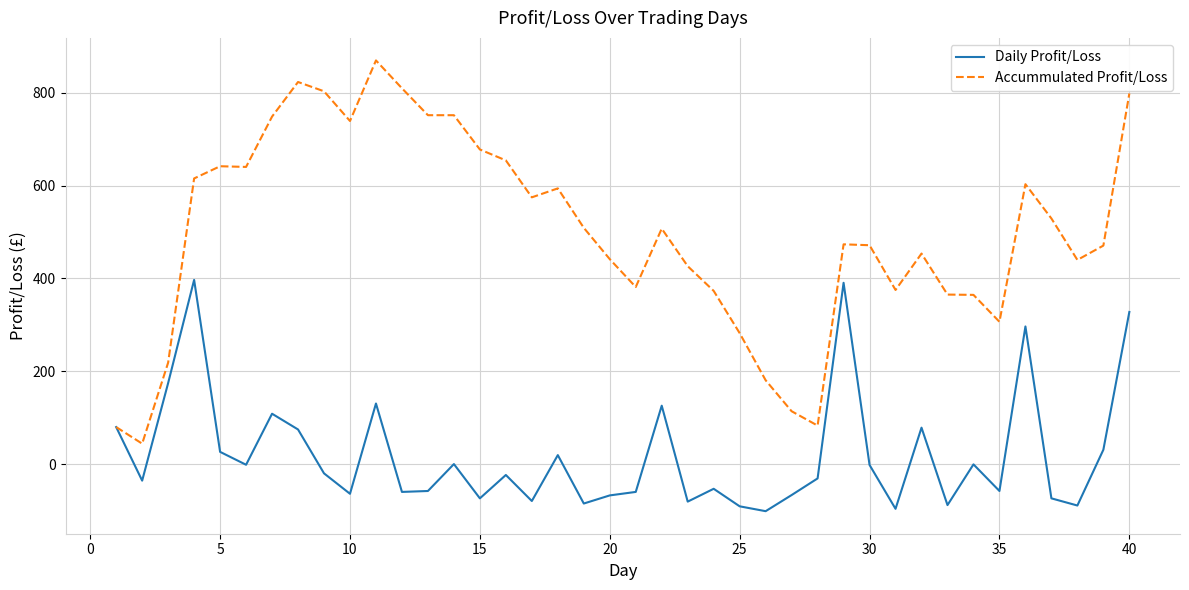

Rank the series by their average value, from lowest to highest.

Daily Profit/Loss, Accummulated Profit/Loss